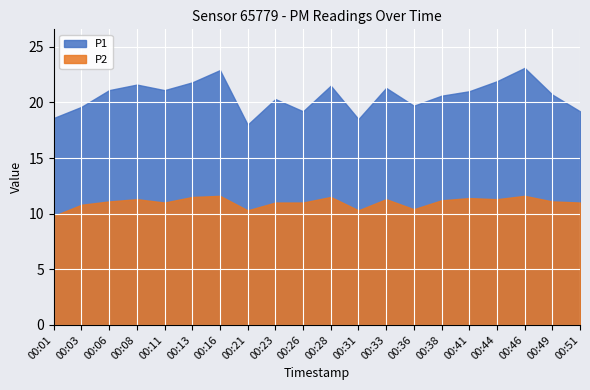

Where does the P2 series first go above 11?

00:06